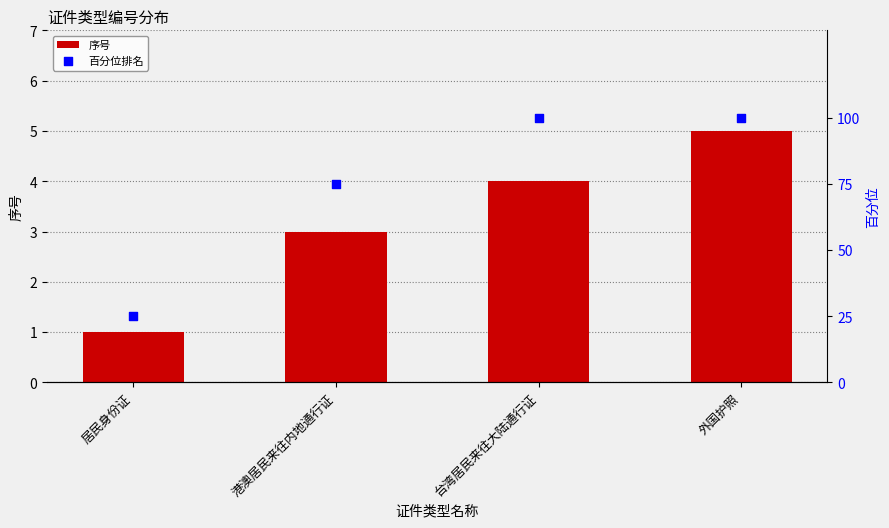

At which category is the sum across all series the highest?

外国护照